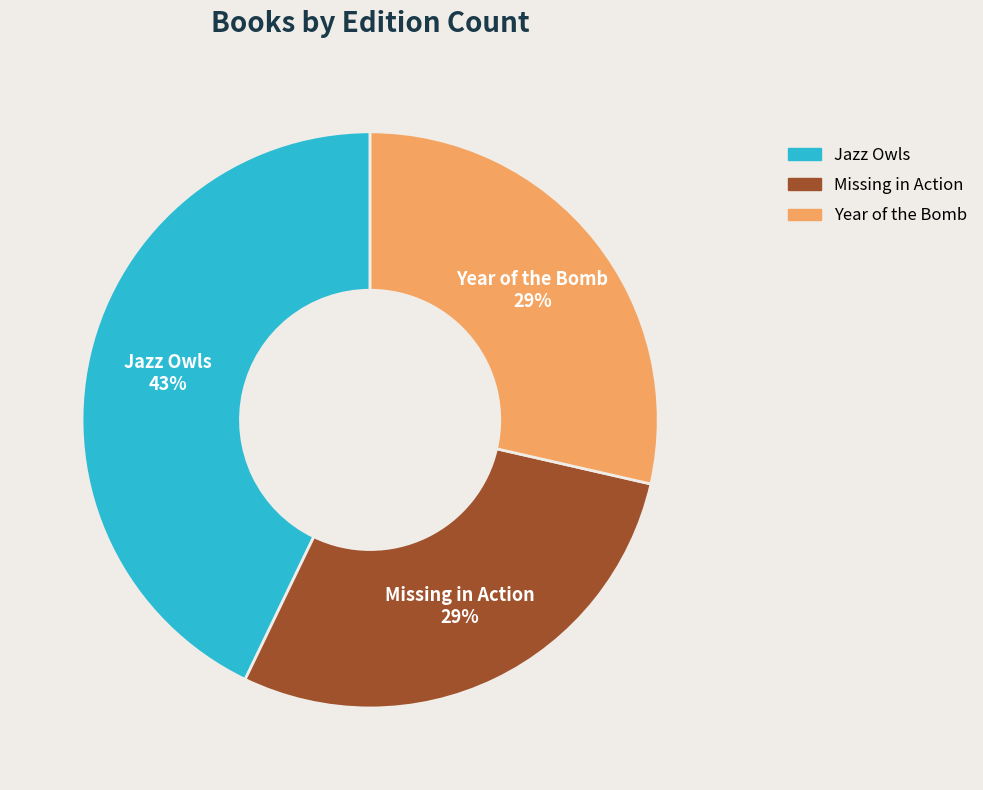

How many segments does this pie chart have?

3